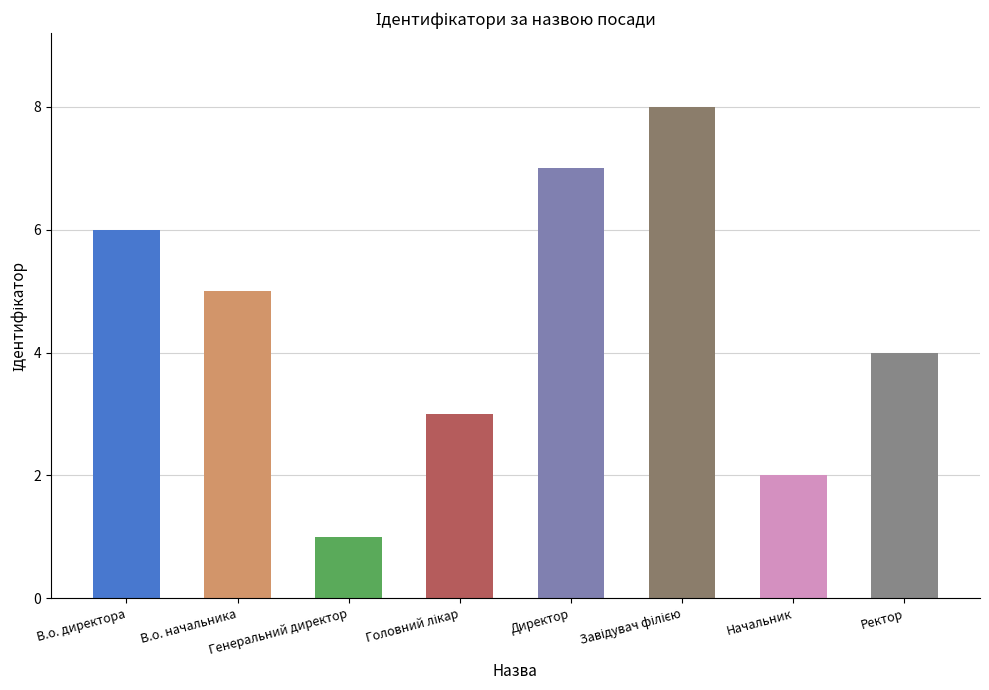

List the labels in order of value, largest first.

Завідувач філією, Директор, В.о. директора, В.о. начальника, Ректор, Головний лікар, Начальник, Генеральний директор